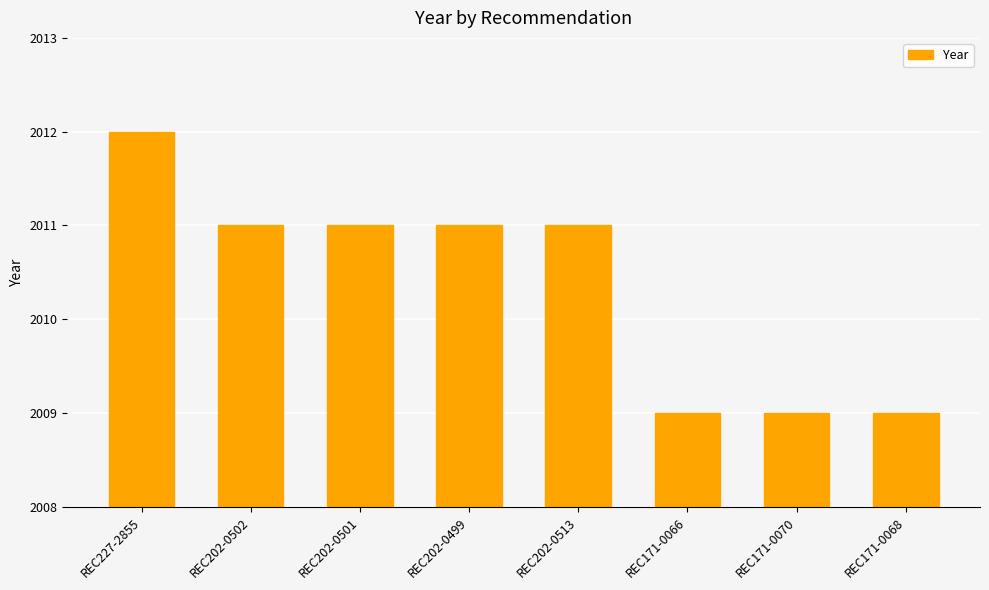

What is the difference between the values at REC202-0499 and REC227-2855?

1